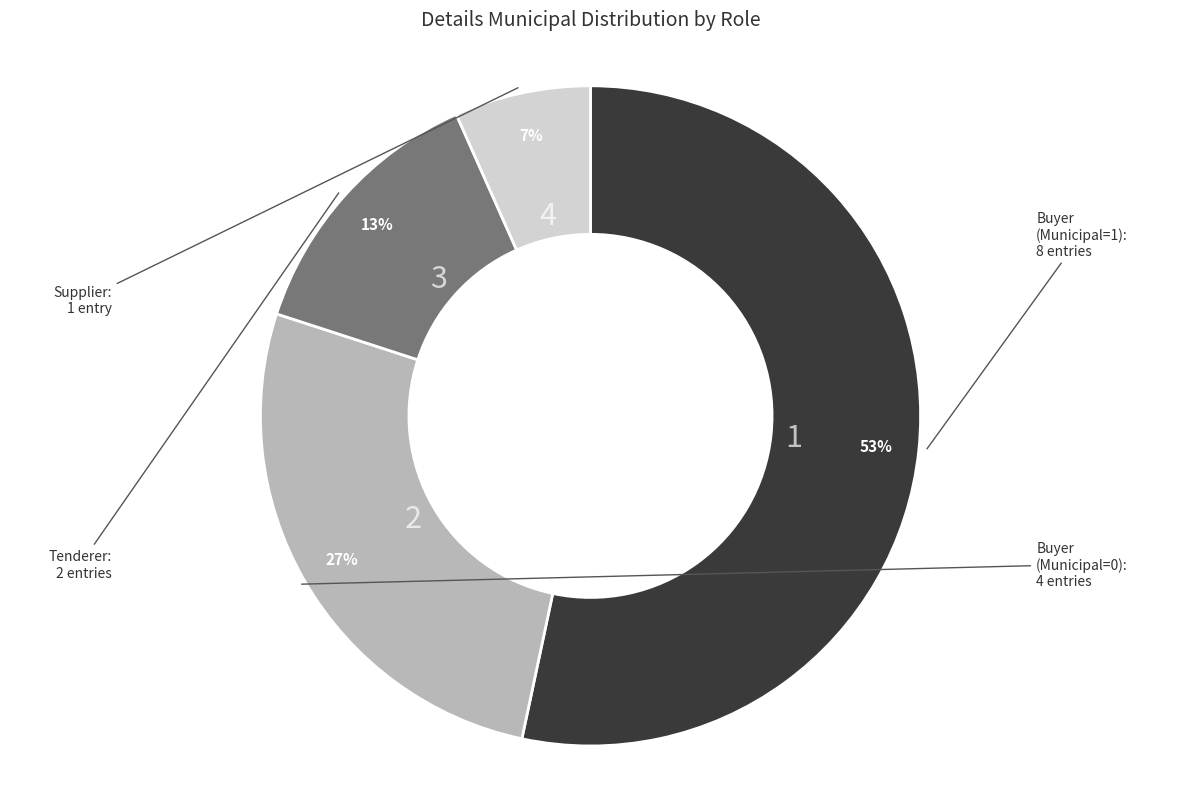

To the nearest percent, what is the average slice percentage?

25%